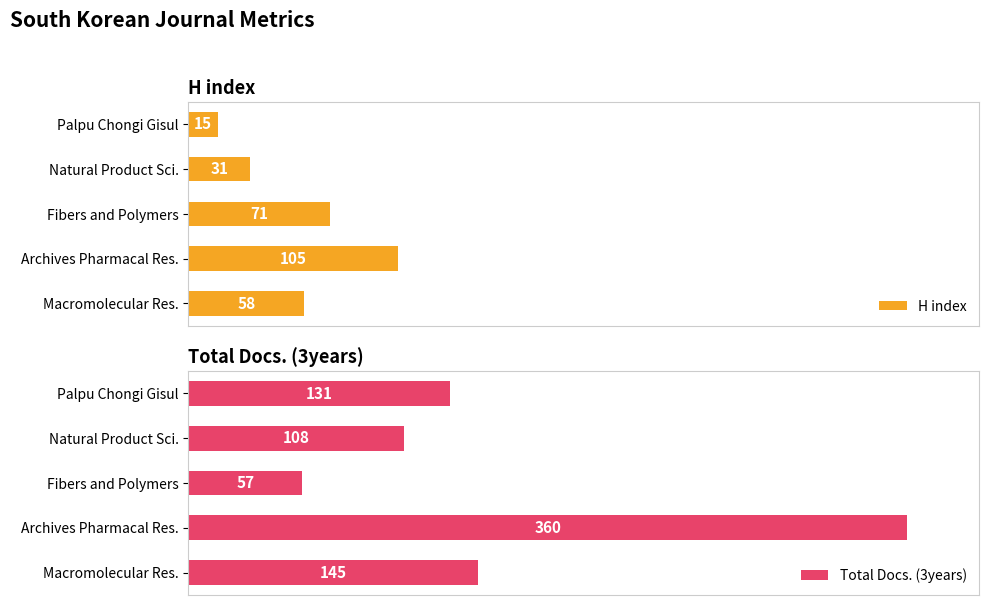

At Fibers and Polymers, list the series in order from smallest to largest.

Total Docs. (3years), H index